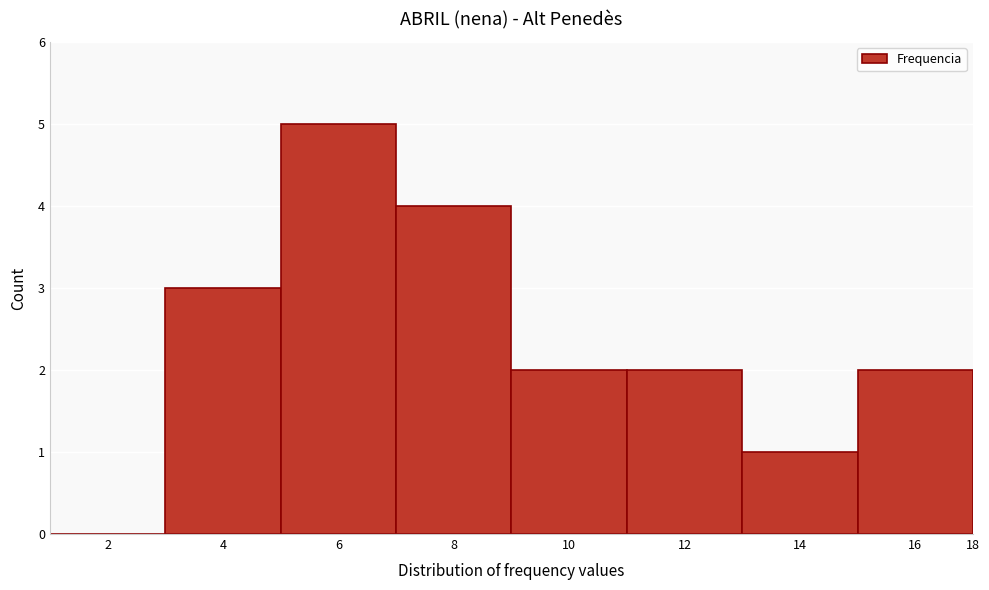

Reading left to right, extract all data points from this chart.

2=0	4=3	6=5	8=4	10=2	12=2	14=1	16=2	18=0